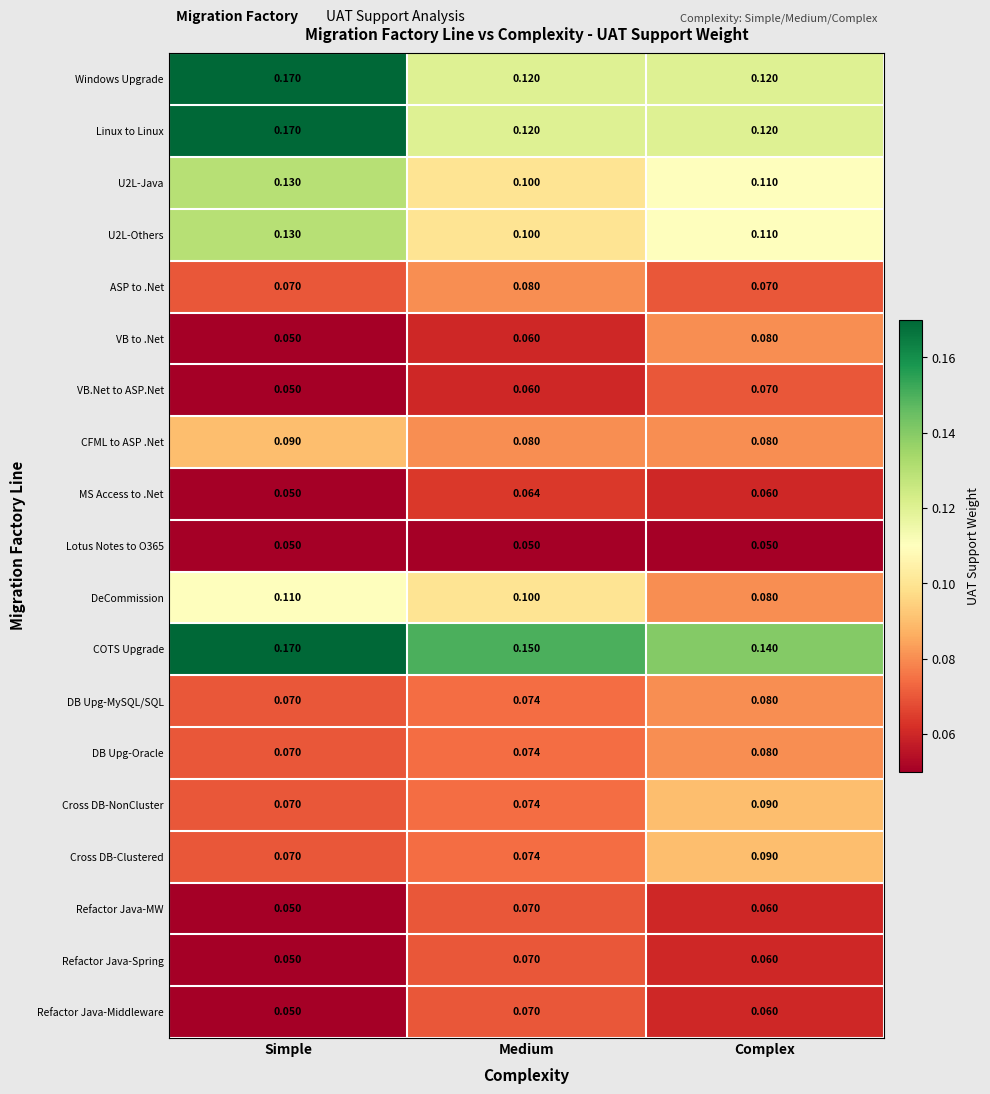

Is the value of COTS Upgrade at Medium greater than the value of U2L-Others at Complex?

Yes